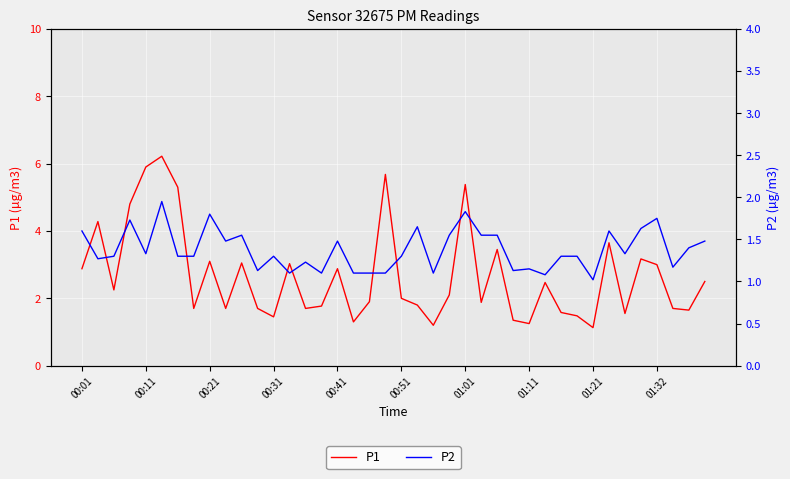

What is the difference between the second highest and minimum values in the P2 series?

0.8